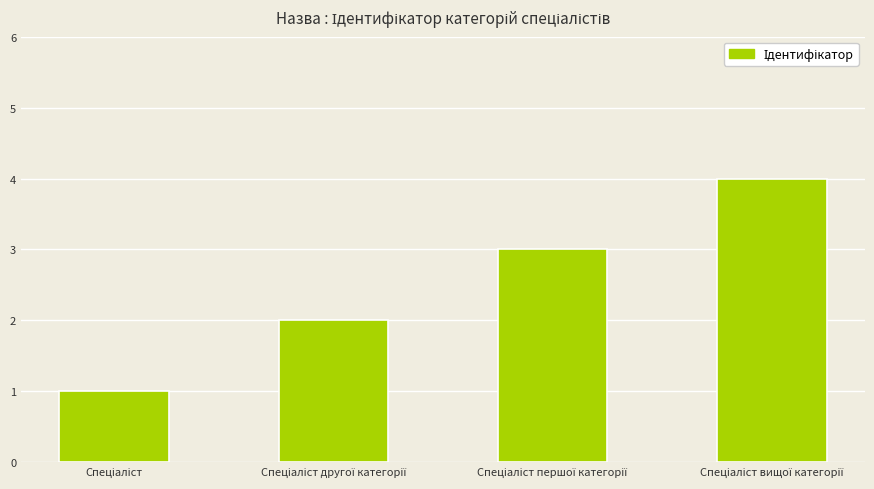

What is the difference between the second highest and second lowest values?

1